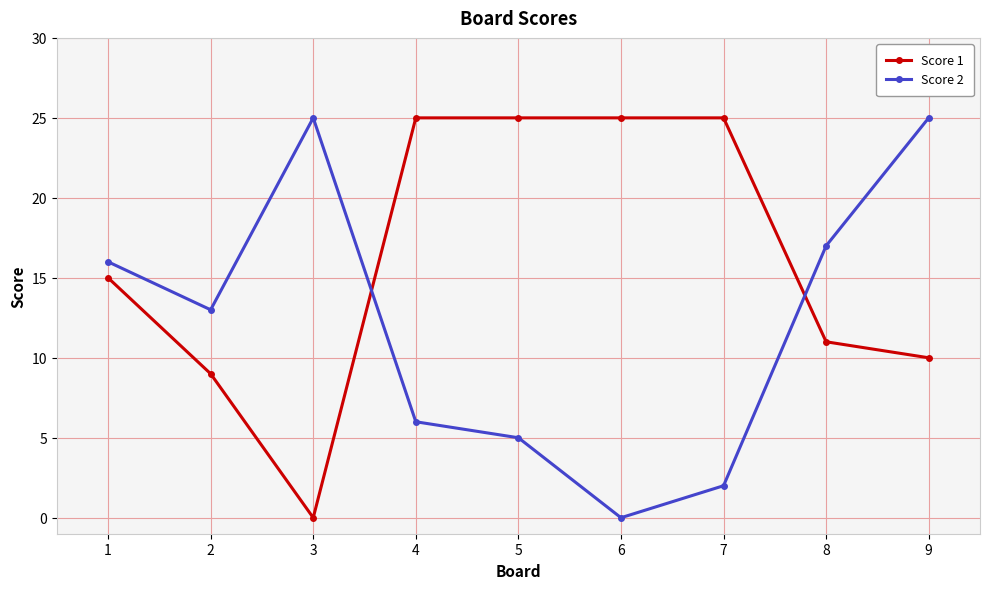

Does the chart have visible grid lines?

Yes